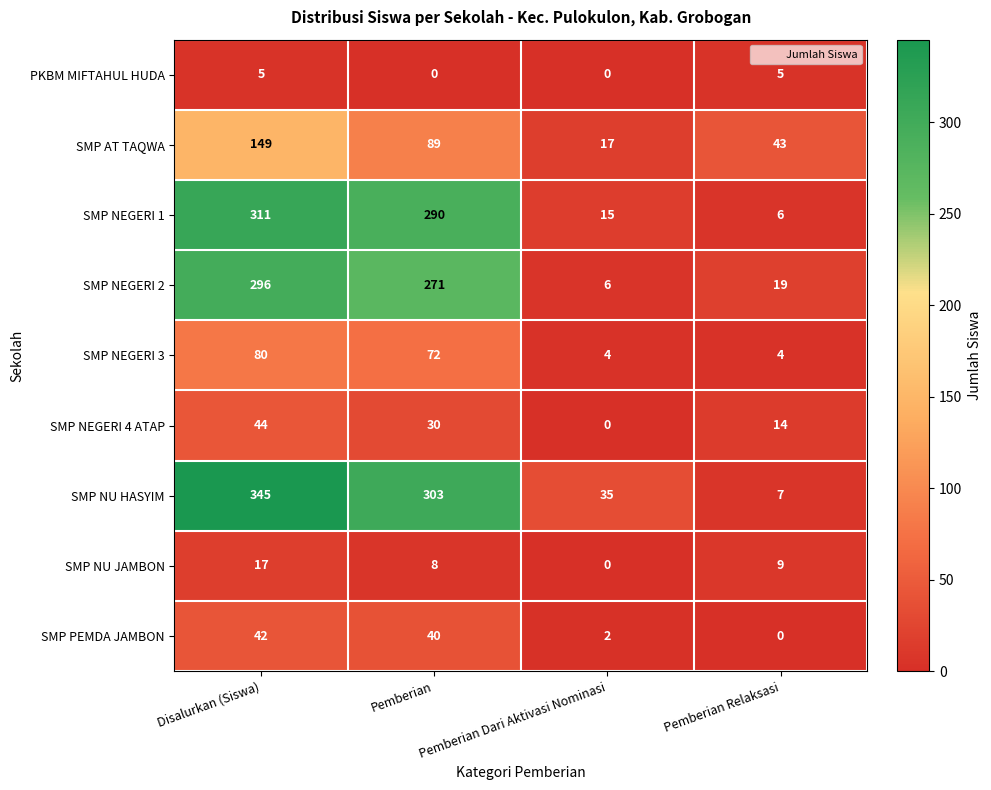

At Pemberian, list the series in order from smallest to largest.

PKBM MIFTAHUL HUDA, SMP NU JAMBON, SMP NEGERI 4 ATAP, SMP PEMDA JAMBON, SMP NEGERI 3, SMP AT TAQWA, SMP NEGERI 2, SMP NEGERI 1, SMP NU HASYIM